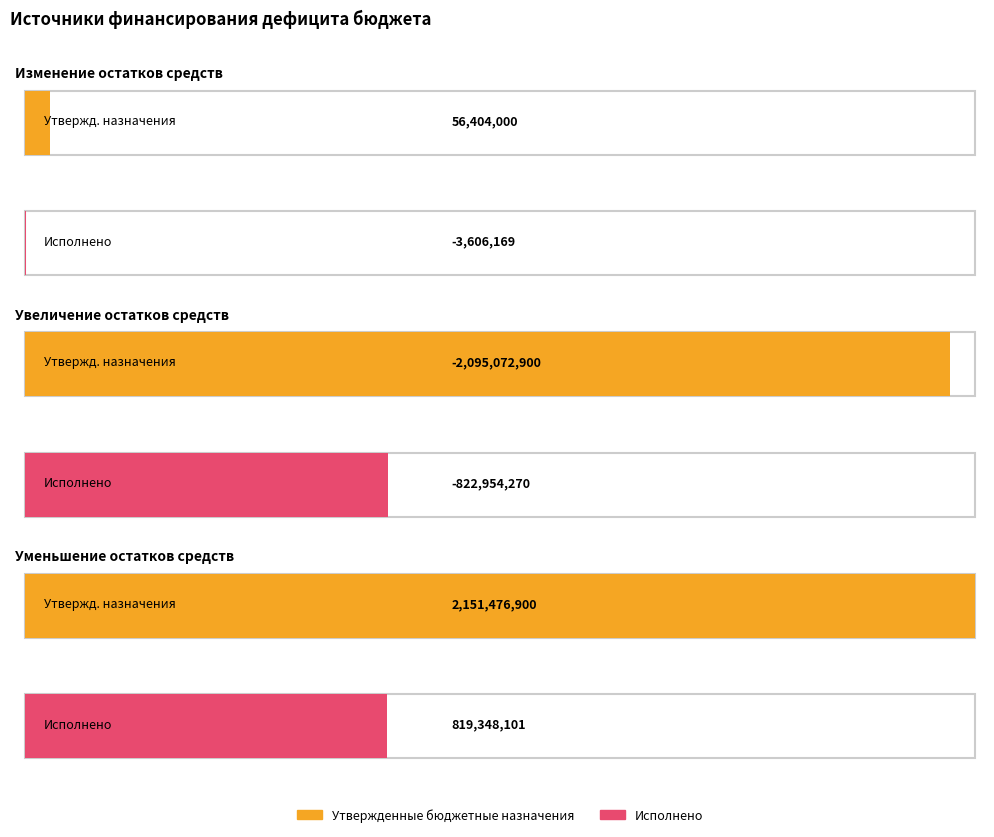

Which series has the largest total across all categories?

Утвержденные бюджетные назначения